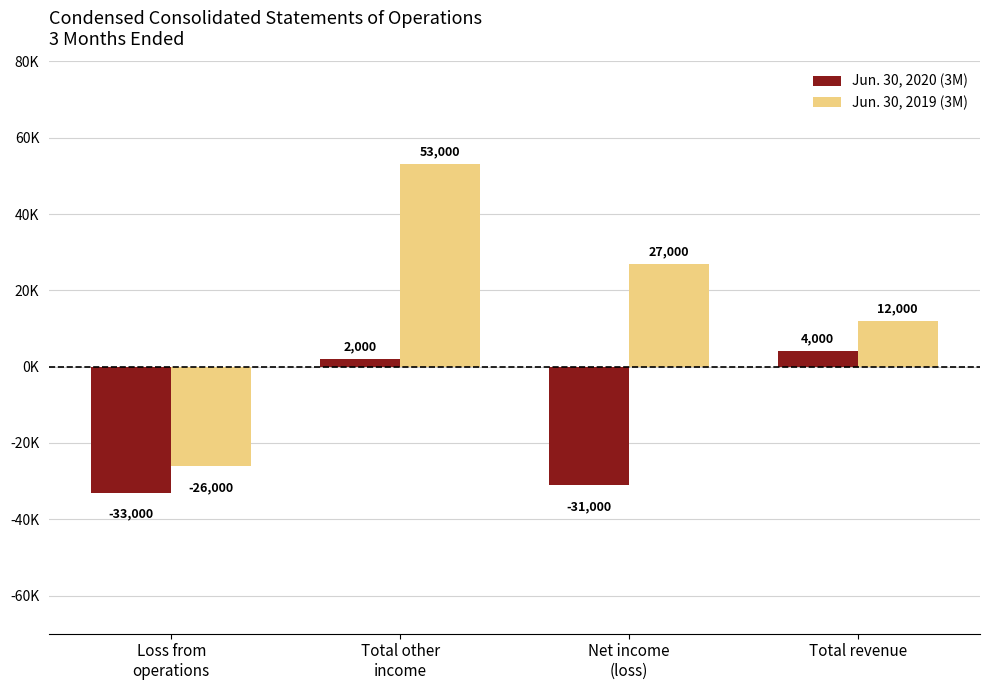

What position from the left is Total other
income?

2